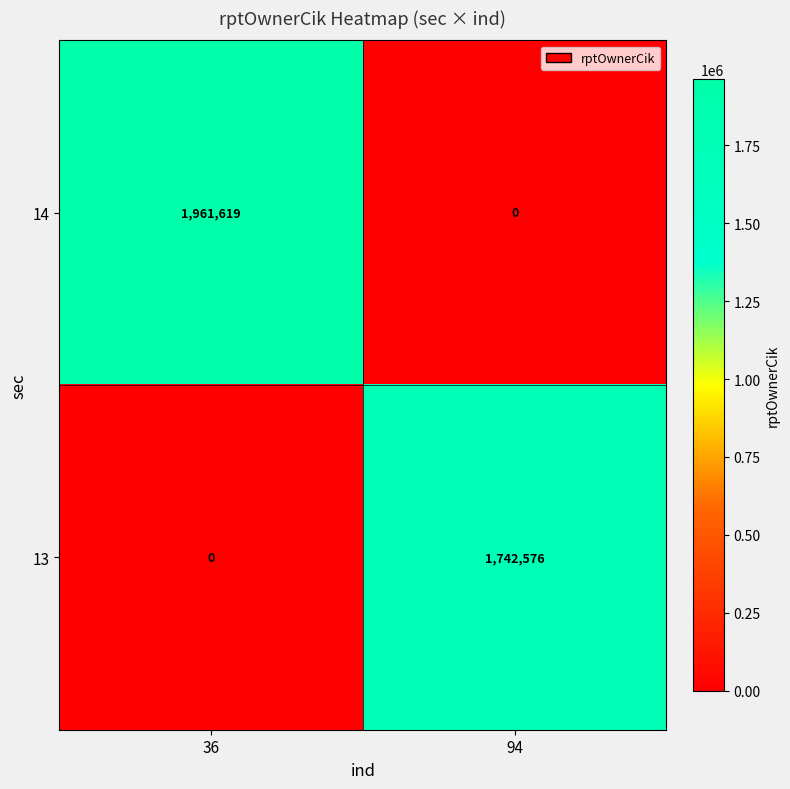

At which category is the sum across all series the highest?

36